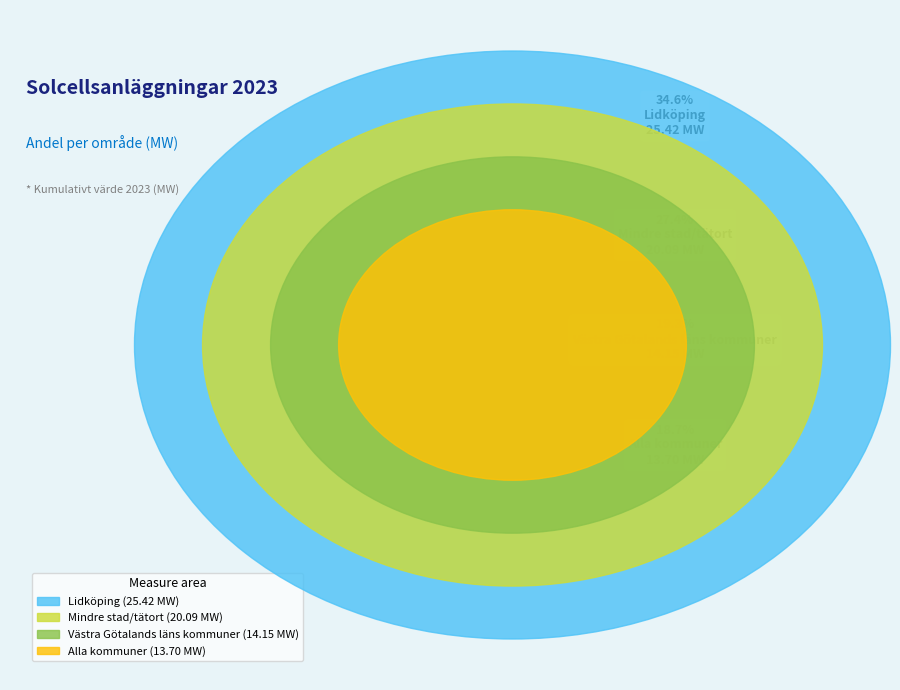

Rank the categories by value from lowest to highest.

Alla kommuner, Västra Götalands läns kommuner, Mindre stad/tätort, Lidköping